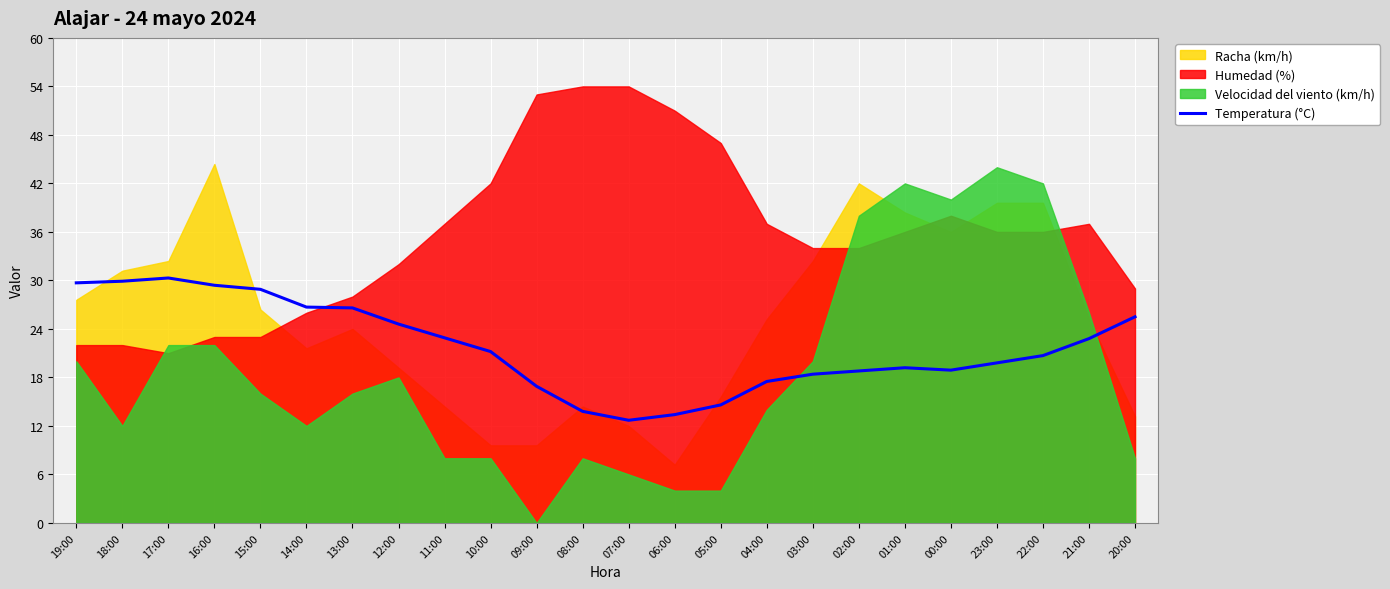

How many values are below 7?

12